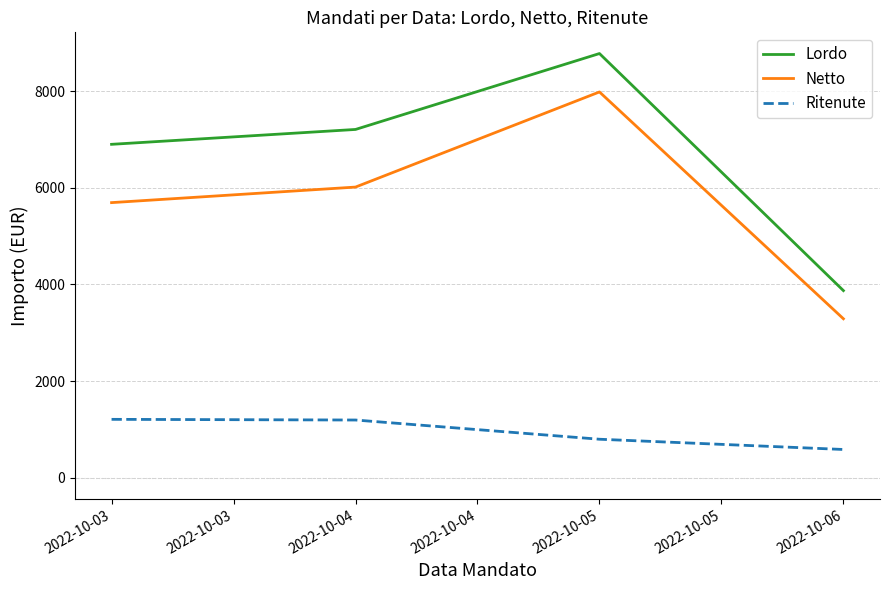

True or false: Netto and Lordo intersect in this chart.

False